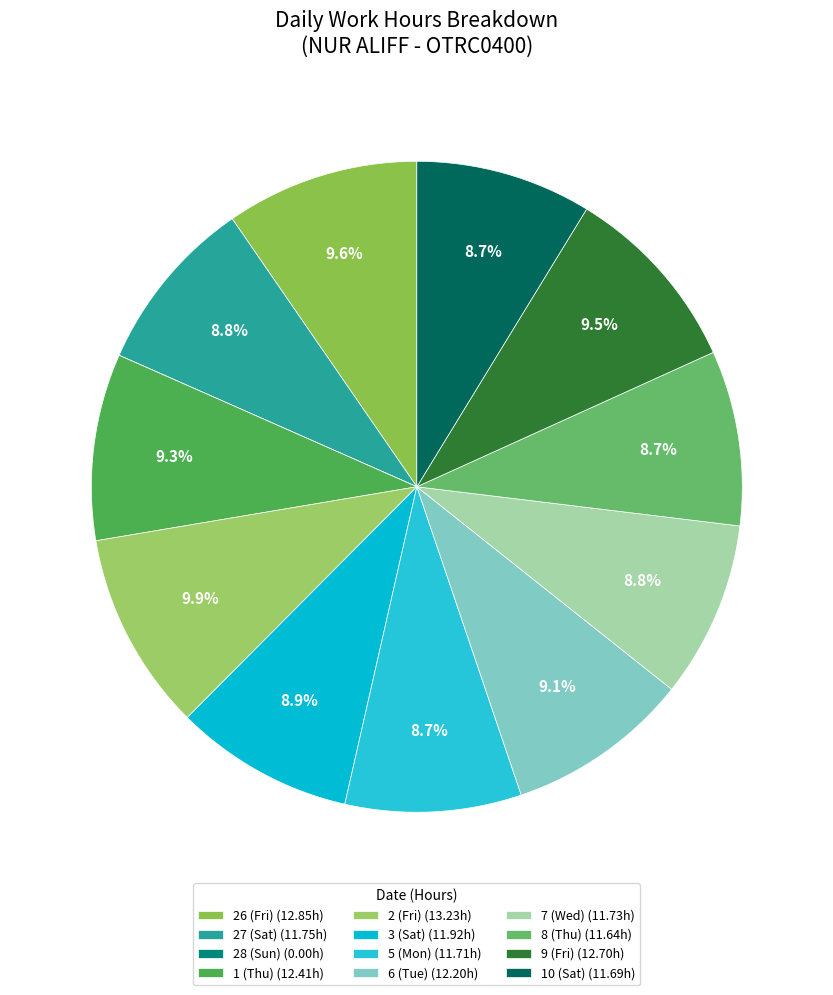

True or false: 8 (Thu) accounts for 3% of the total.

False